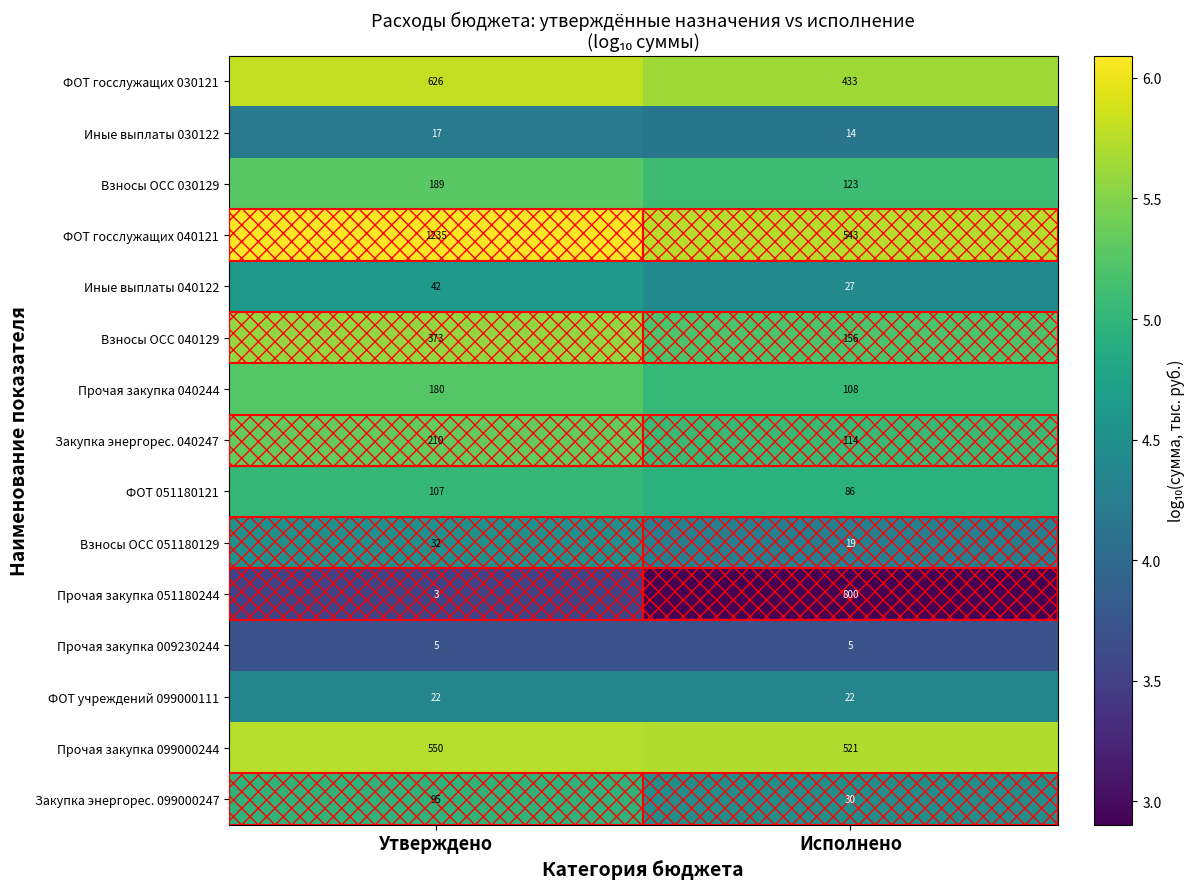

Which series has the largest total across all categories?

ФОТ госслужащих 040121